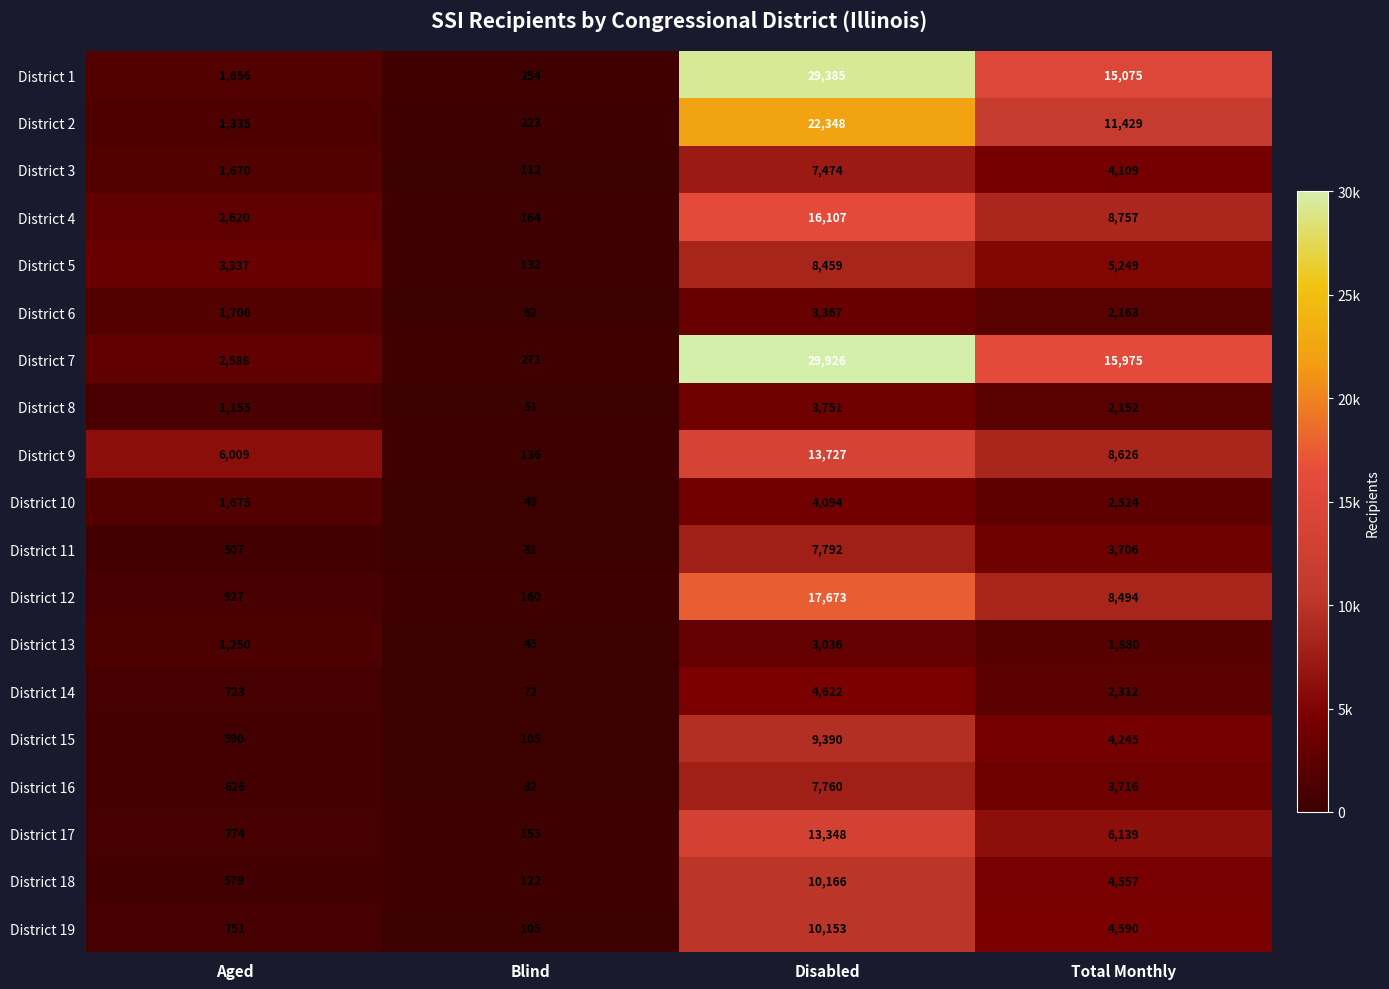

What is the sum of all District 18 values?

15424